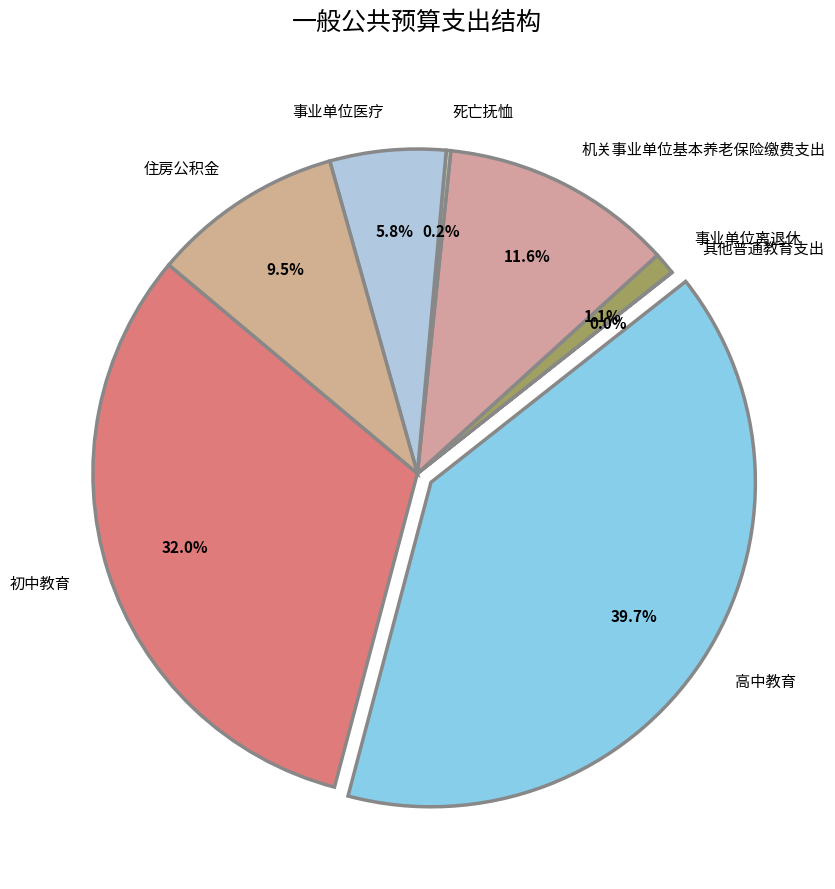

What is the largest slice in the pie chart?

高中教育